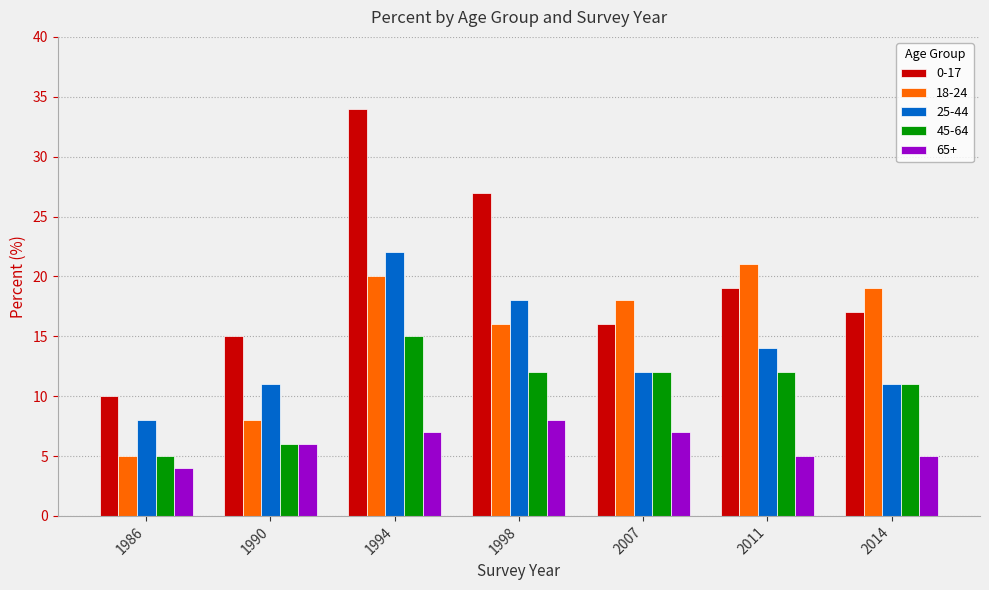

Which series has the largest total across all categories?

0-17